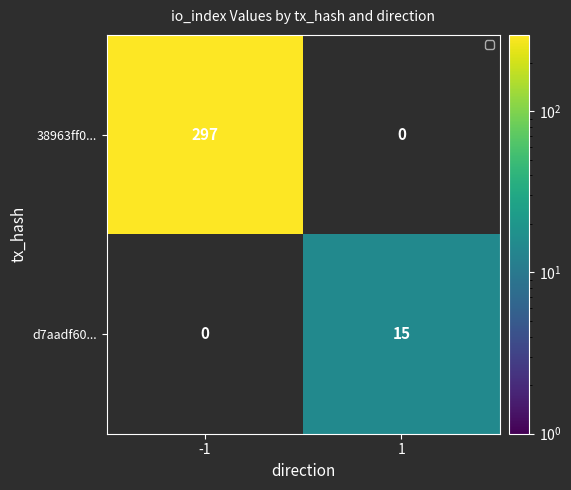

How many series are shown in this chart?

2